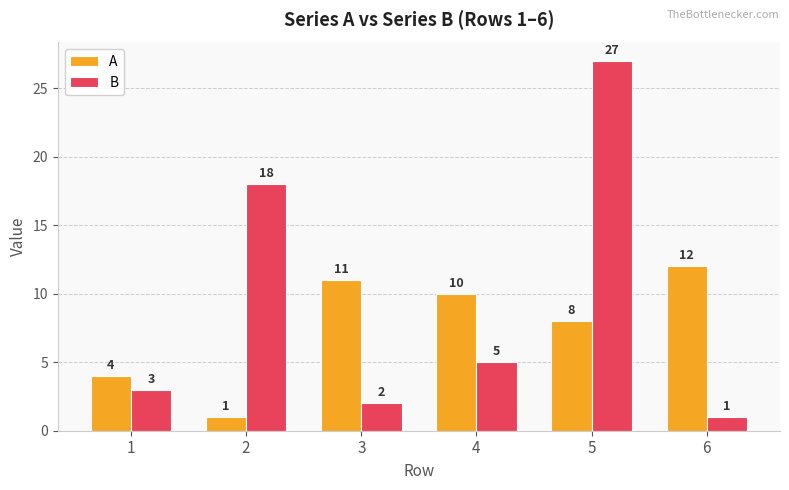

What is the value of the A bar at the 4th from the left?

10